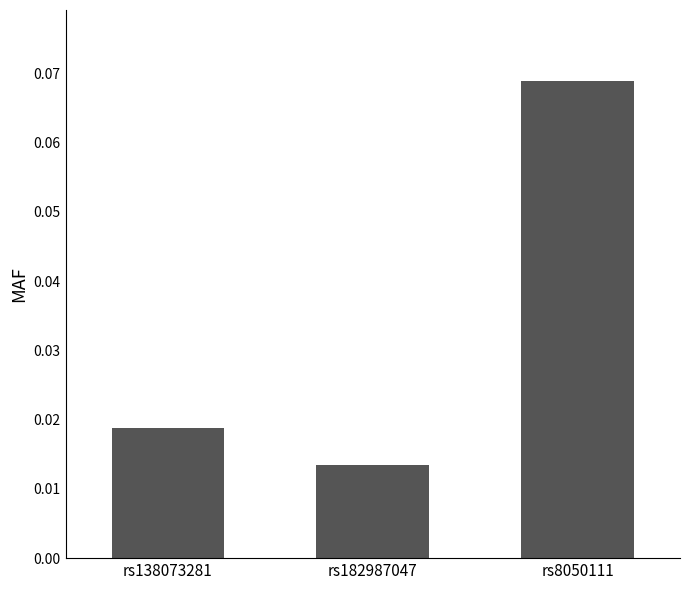

List the labels in order of value, smallest first.

rs182987047, rs138073281, rs8050111